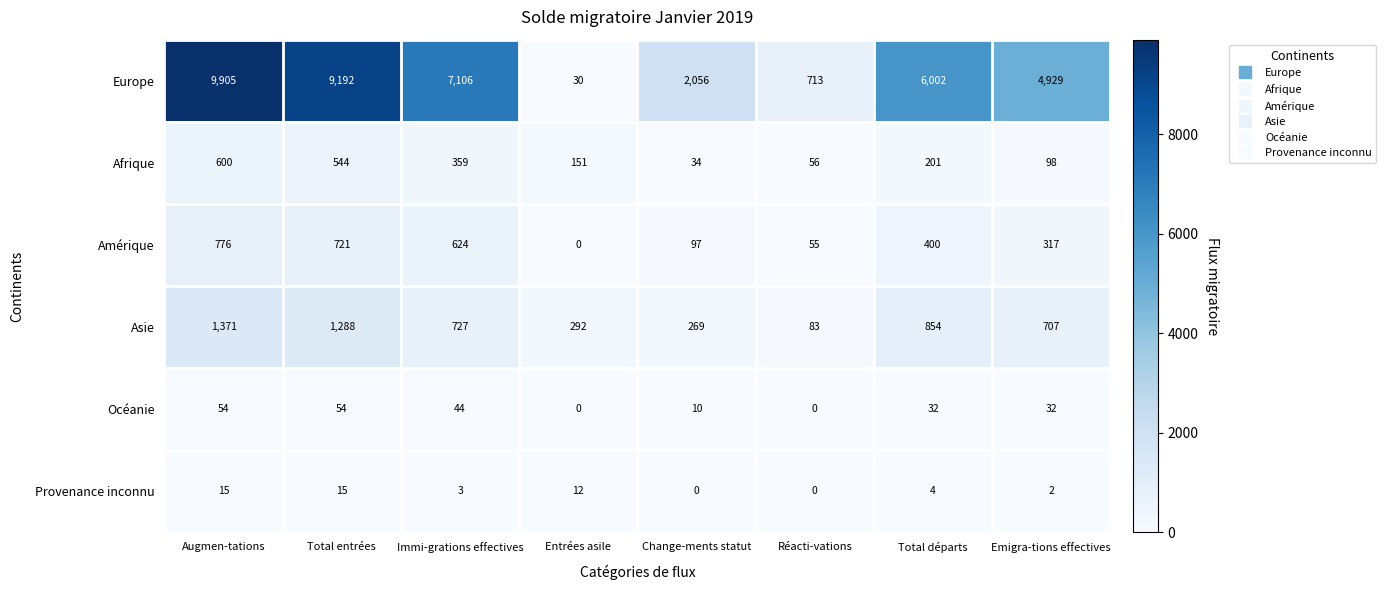

What is the maximum value shown in the chart?

9905